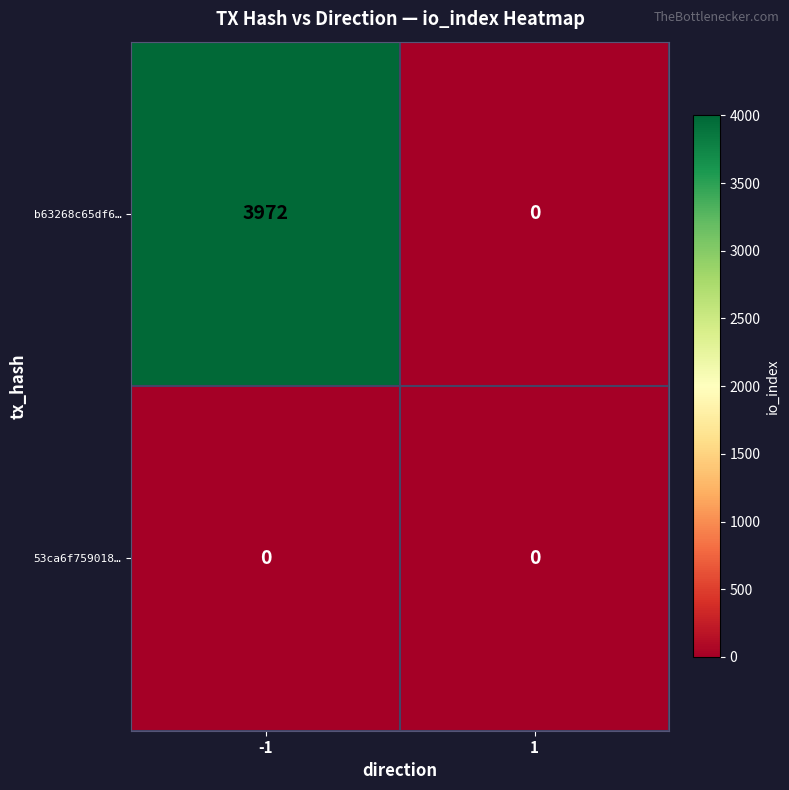

Reading left to right, transcribe all the data shown in this chart.

b63268c65df6…: 3972	0
53ca6f759018…: 0	0